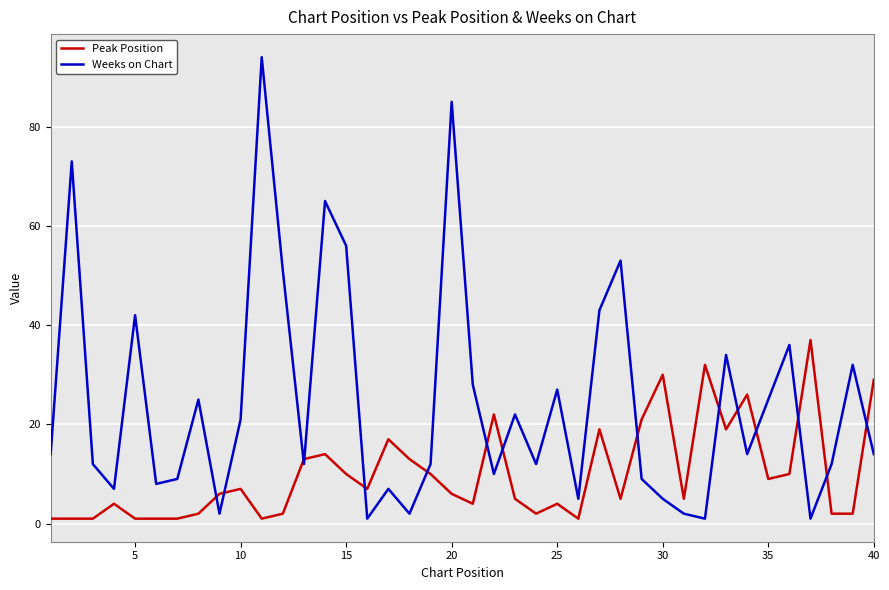

Which series has the widest spread of values?

Weeks on Chart